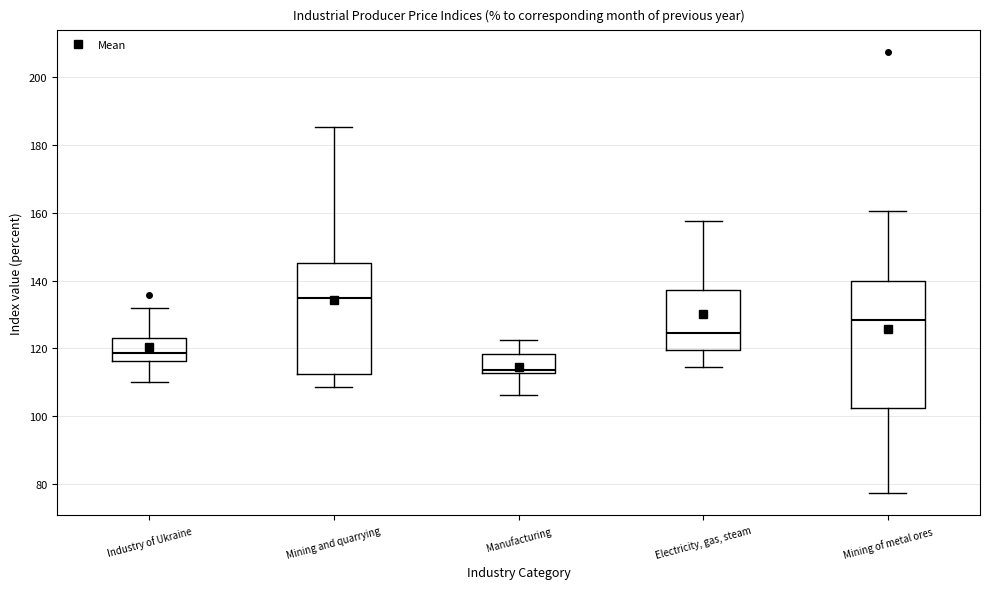

Comparing the boxes themselves (not the whiskers), which one is the tallest?

Mining of metal ores